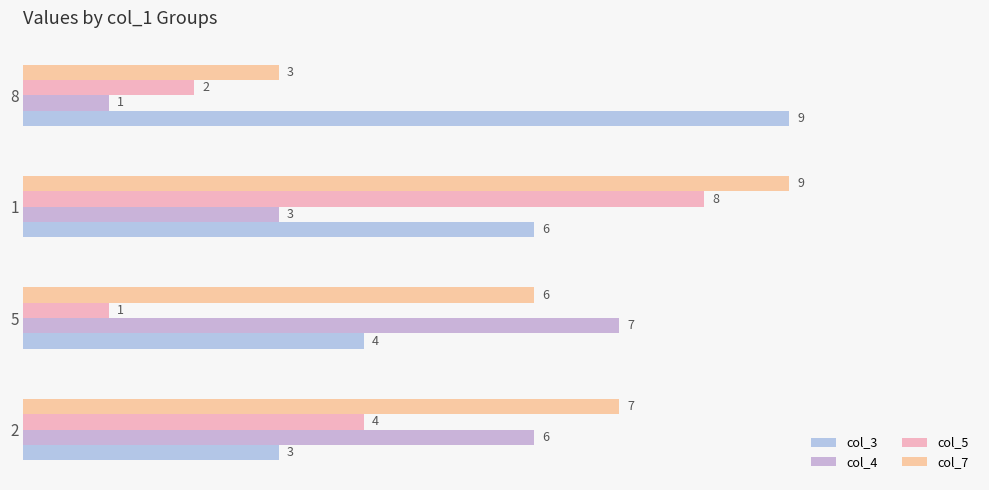

How many categories are shown in the chart?

4